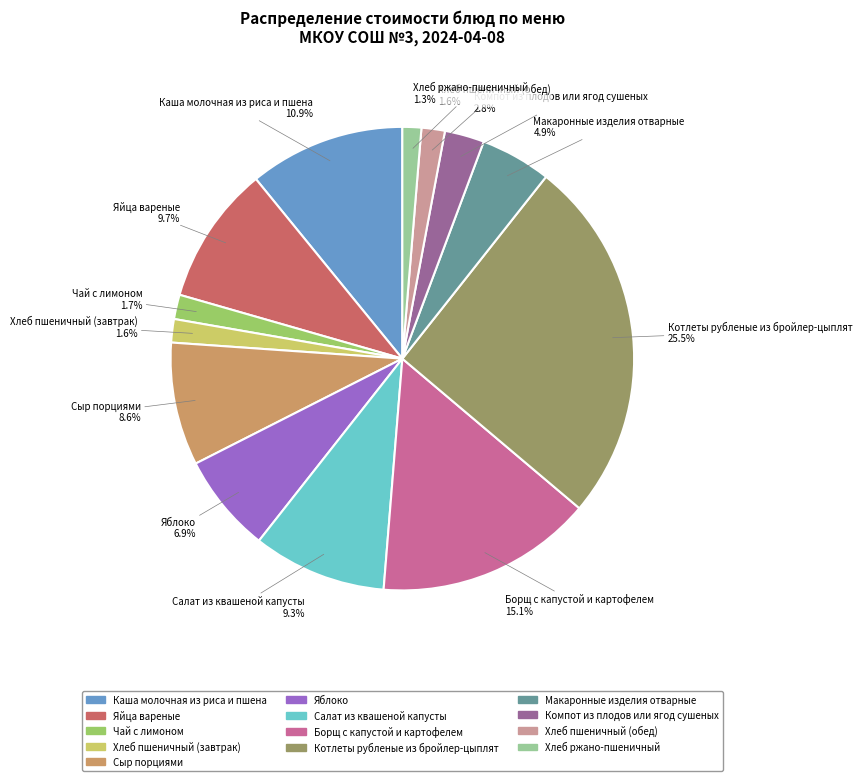

Is it true that Хлеб пшеничный (завтрак) is 15% of the pie?

False